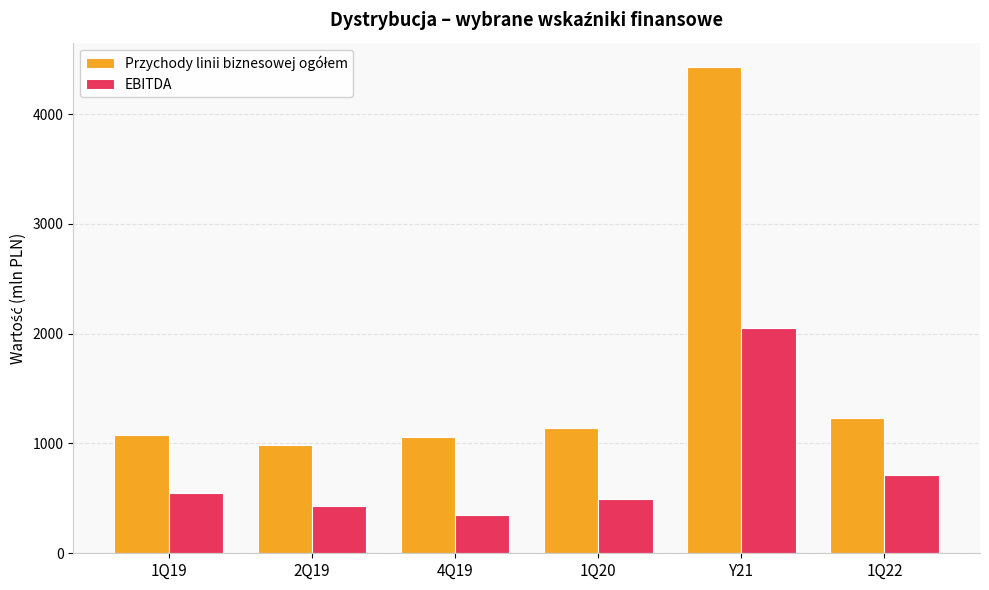

How many groups of bars are there?

6